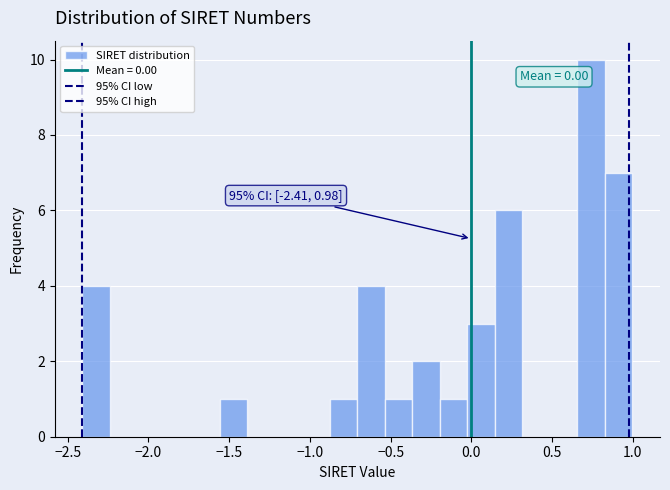

Around what value on the x-axis is the tallest bar? Give the approximate position of its centre, as read against the axis.

0.75